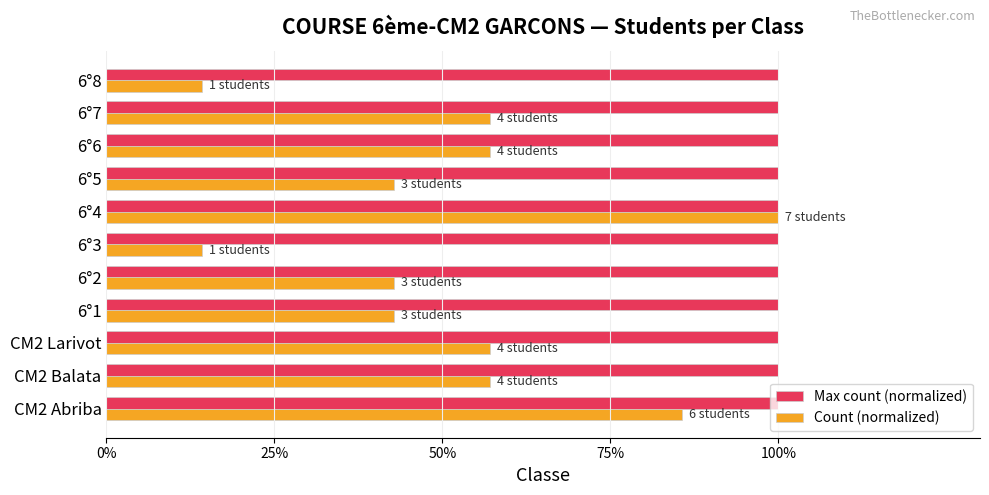

Rank the series at 6°8 from highest to lowest value.

Max count (normalized), Count (normalized)